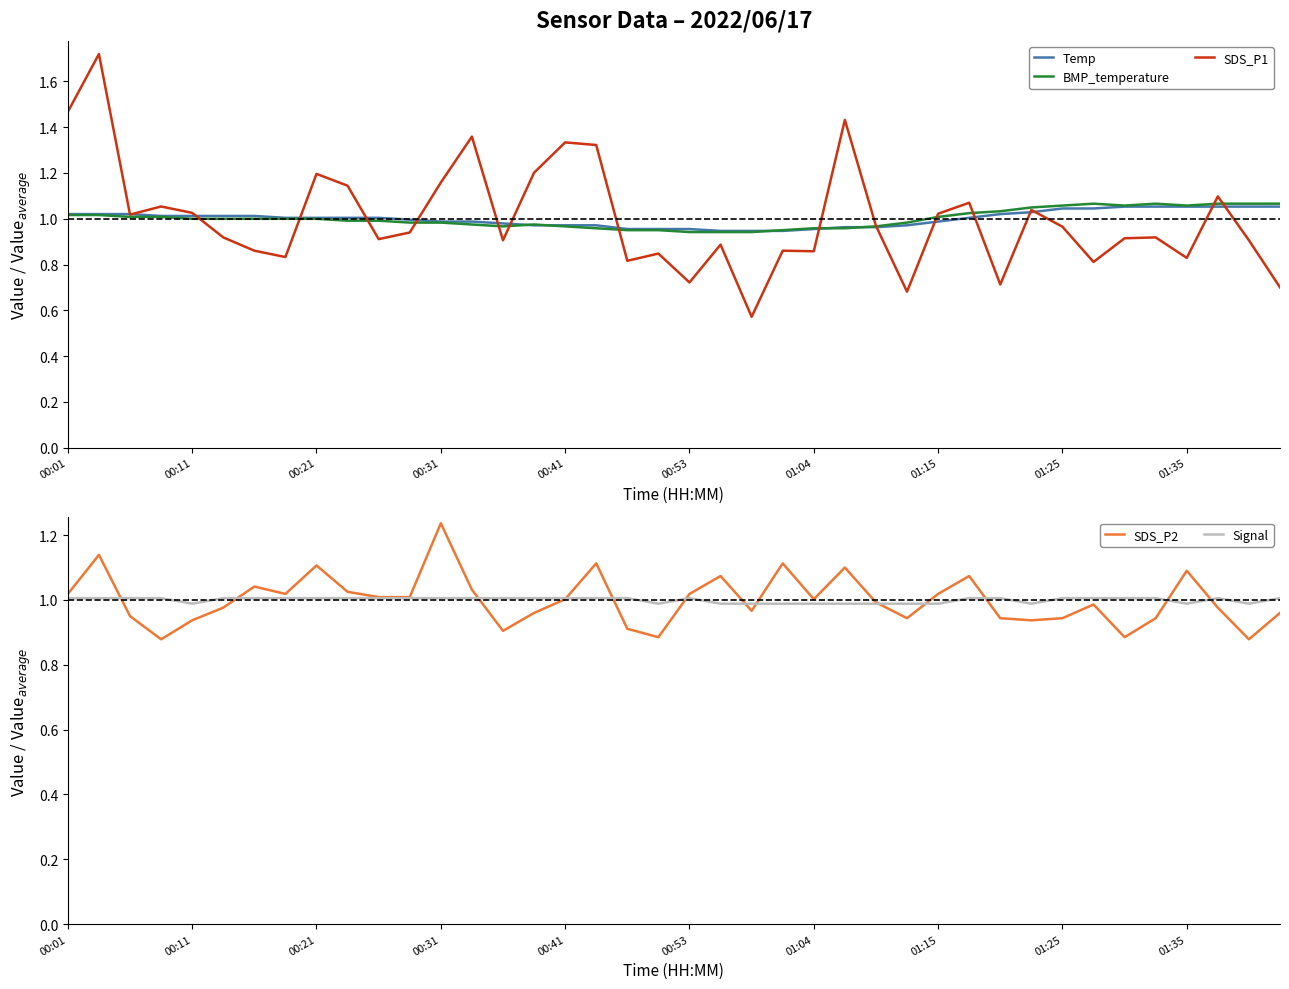

Count the number of data series in this chart.

5